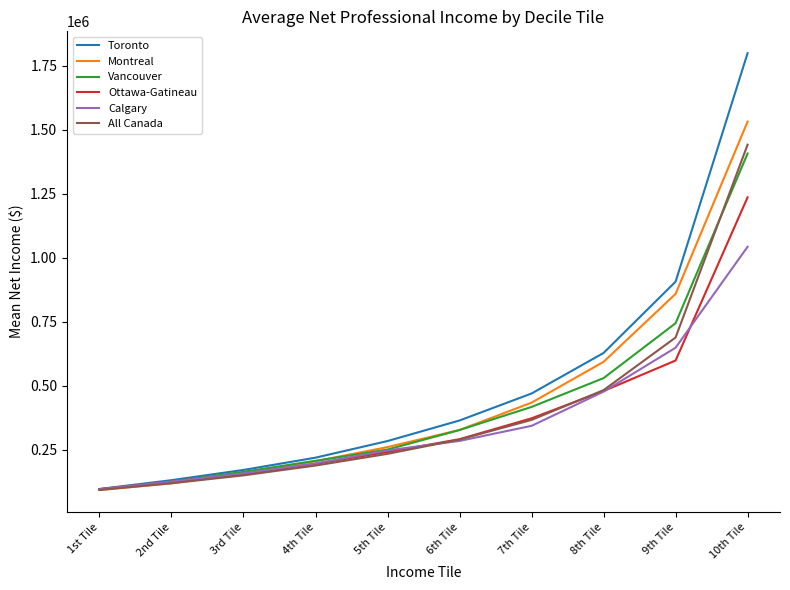

At which category is the sum across all series the highest?

10th Tile